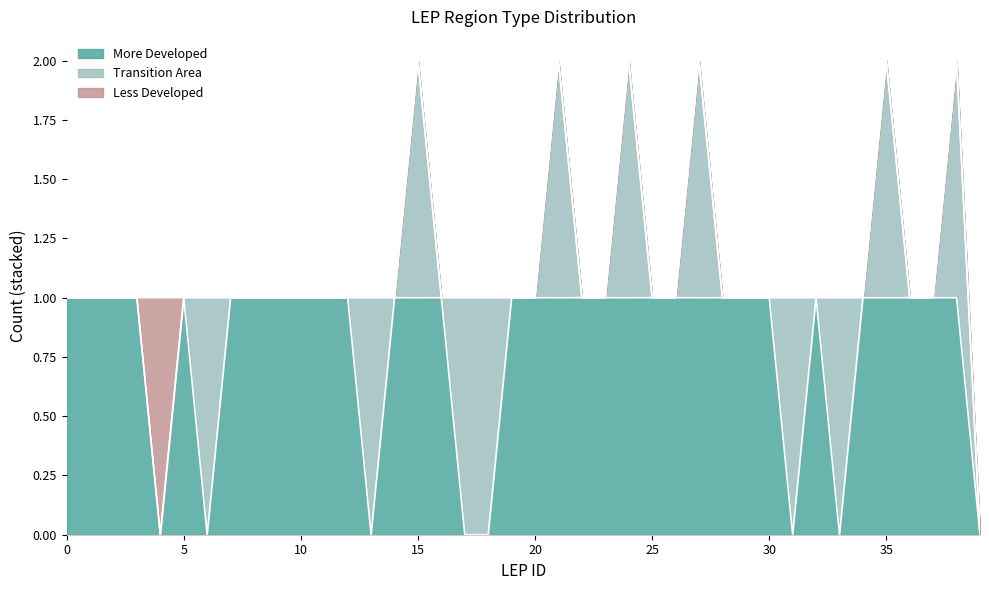

True or false: Transition Area and Less Developed intersect in this chart.

False